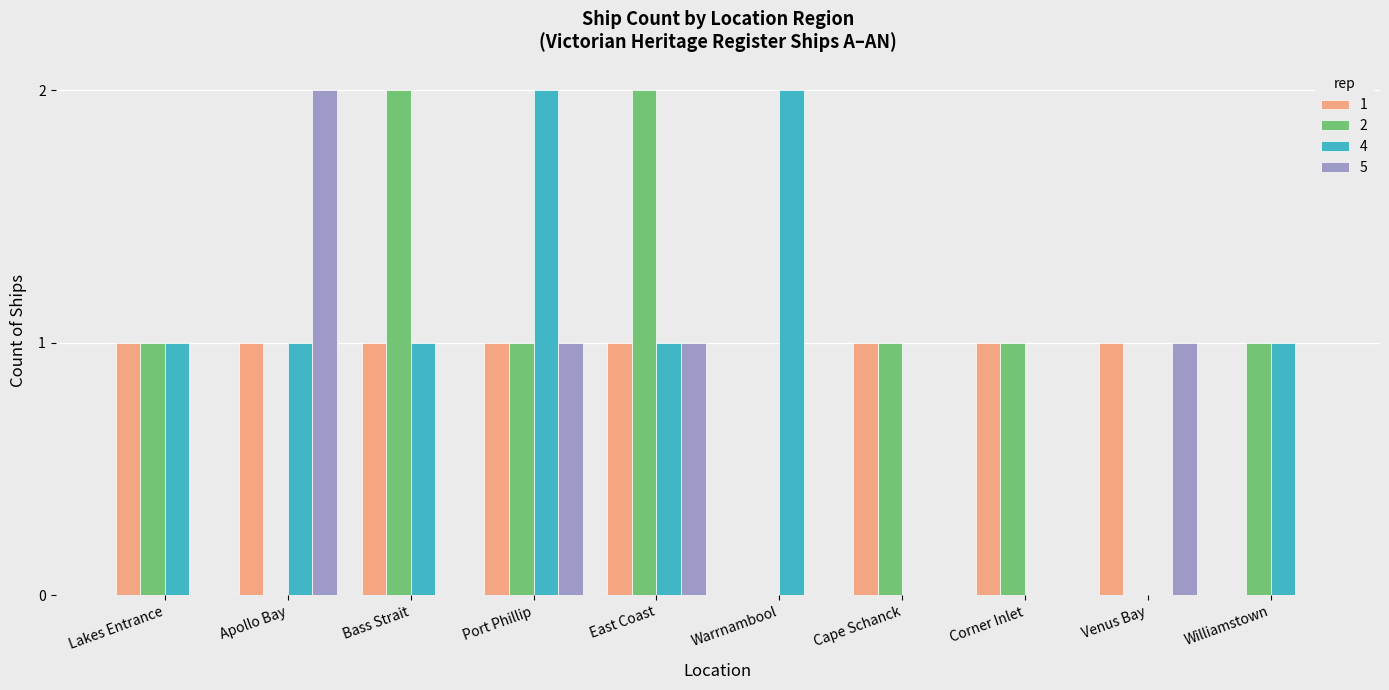

Which series changed the most between Warrnambool and Venus Bay?

4